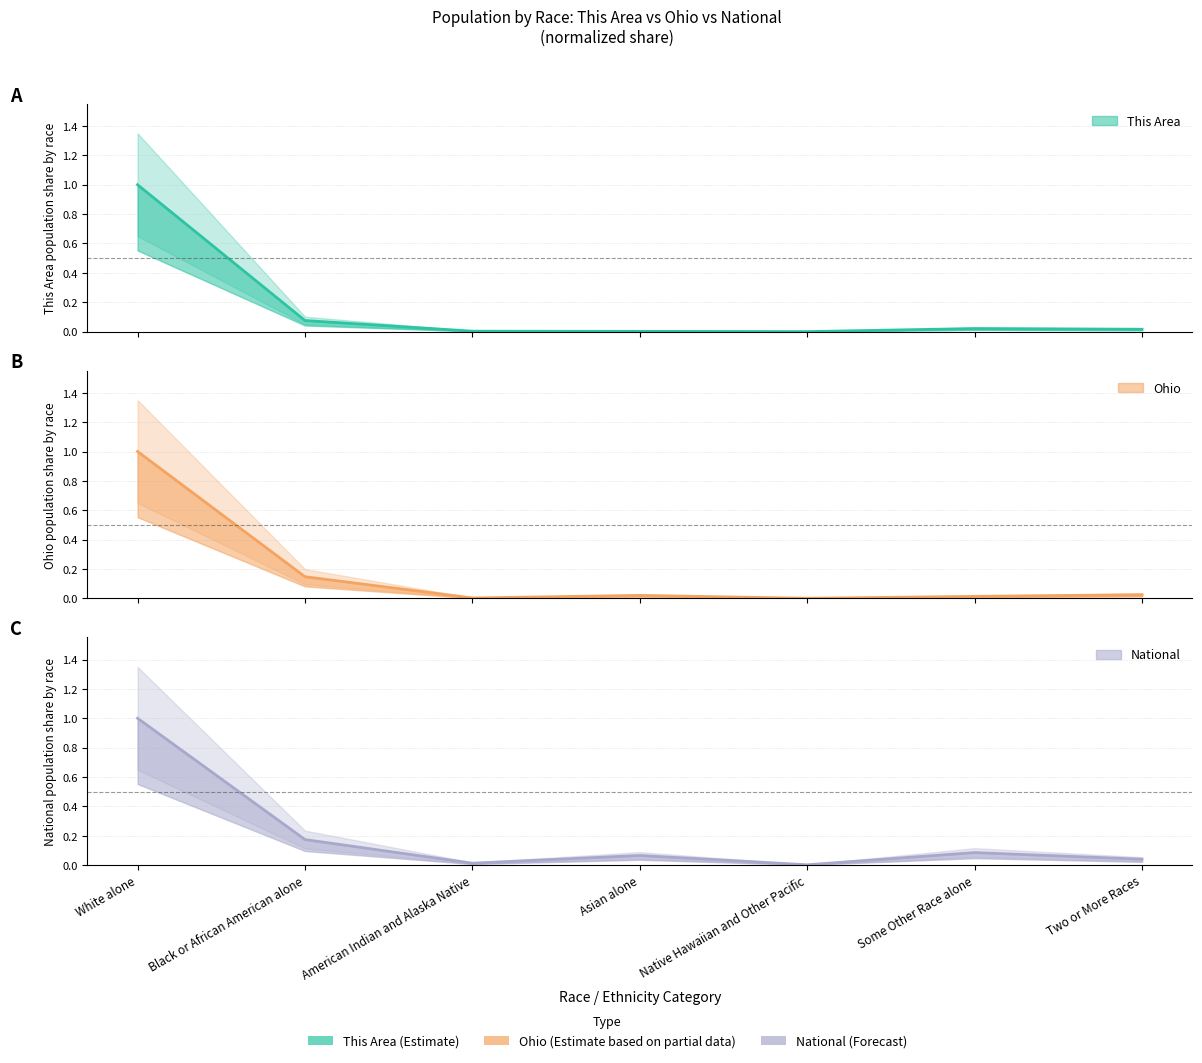

Reading left to right, list all the values displayed in this chart.

This Area: 1.0	0.1	0.0	0.0	0.0	0.0	0.0
Ohio: 1.0	0.1	0.0	0.0	0.0	0.0	0.0
National: 1.0	0.2	0.0	0.1	0.0	0.1	0.0